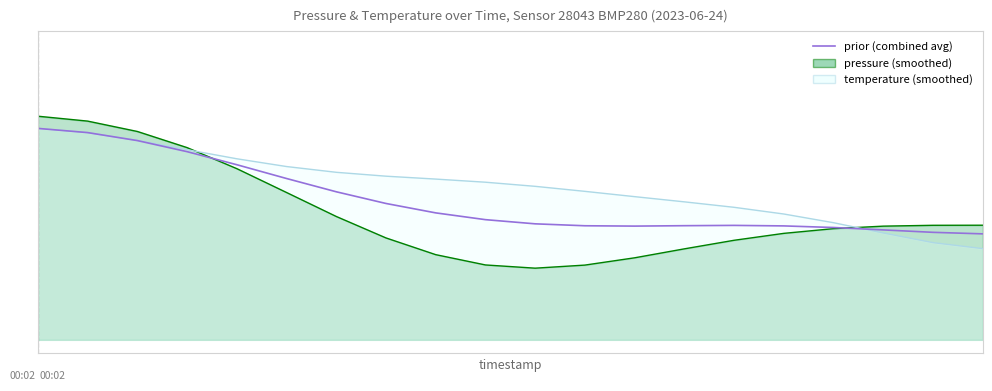

How many points are higher than both their immediate neighbors (excluding endpoints)?

1